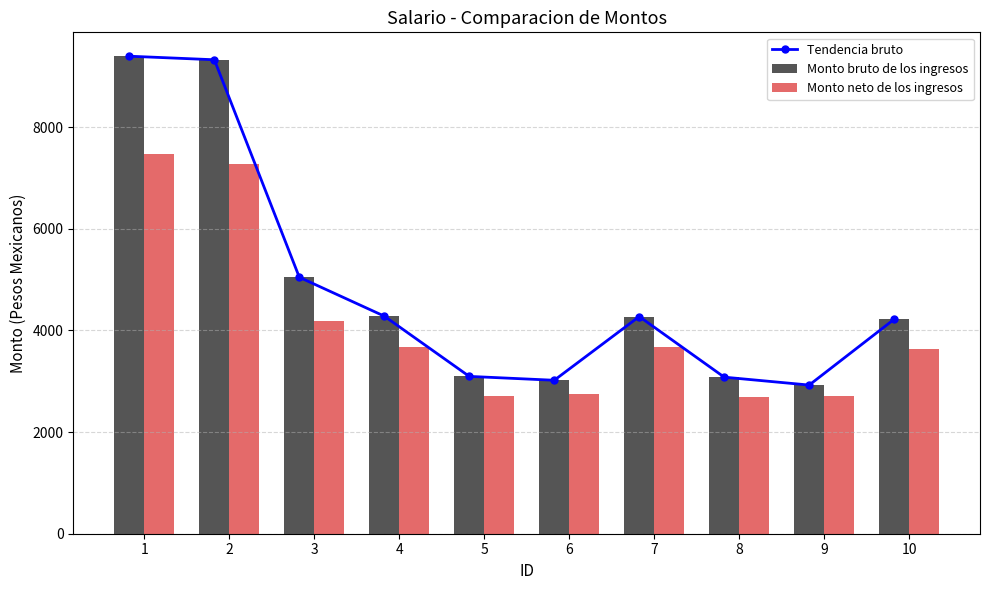

What value does the Tendencia bruto series have at 4?

4279.8